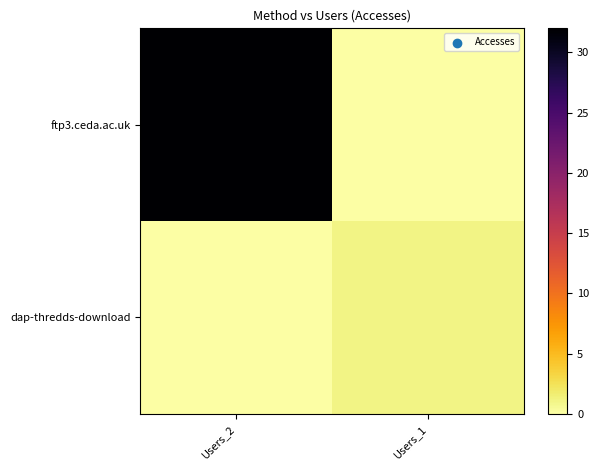

At Users_1, list the series in order from smallest to largest.

ftp3.ceda.ac.uk, dap-thredds-download